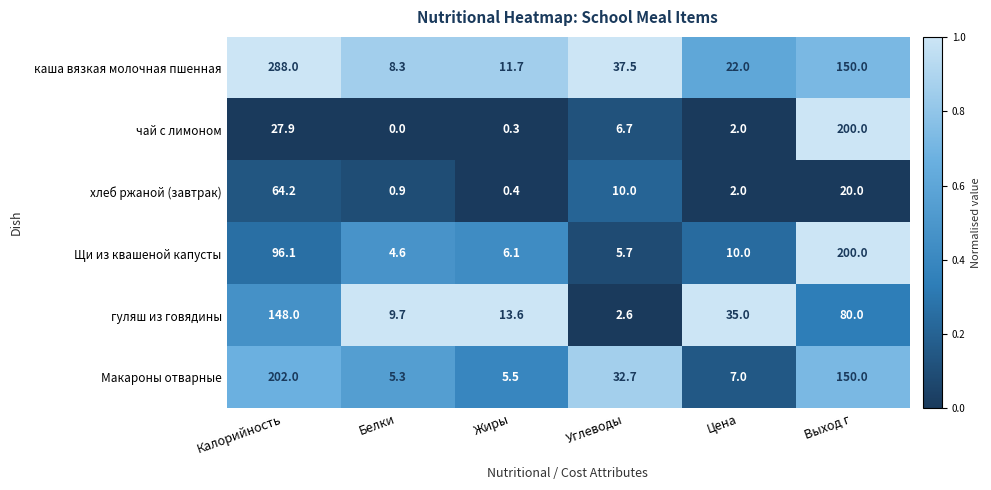

How many data points does each series have?

6